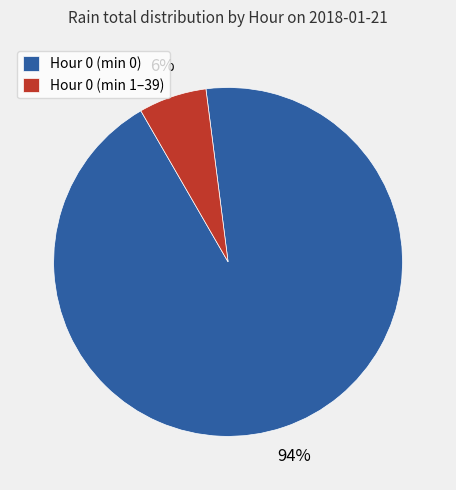

Combined, do Hour 0 (min 1–39) and Hour 0 (min 0) account for over 50%?

Yes